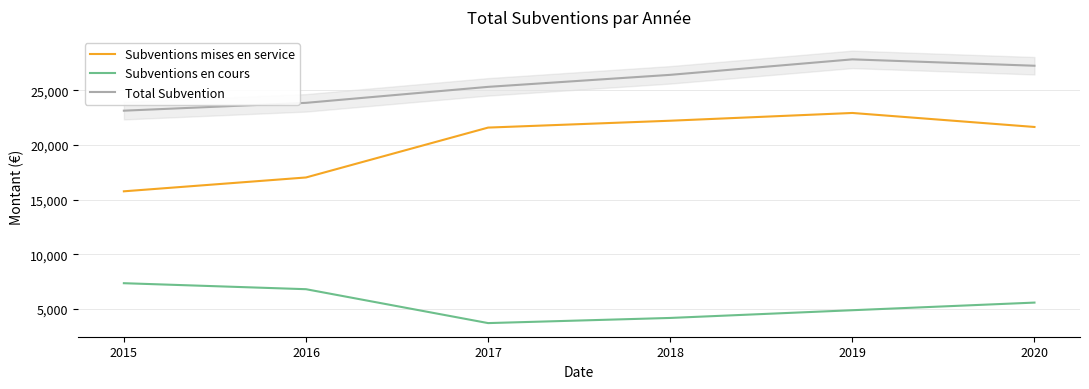

Rank the series by their maximum value, from lowest to highest.

Subventions en cours, Subventions mises en service, Total Subvention